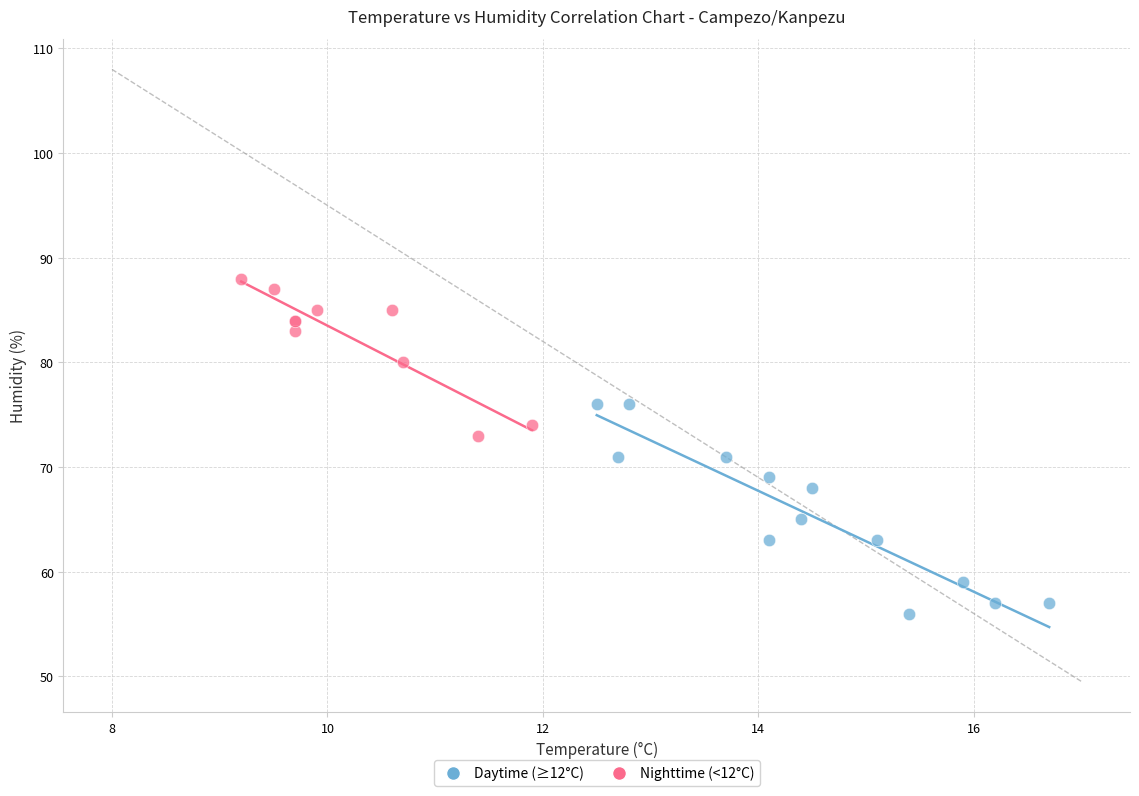

Which series has the widest spread of Y values?

Daytime (≥12°C)